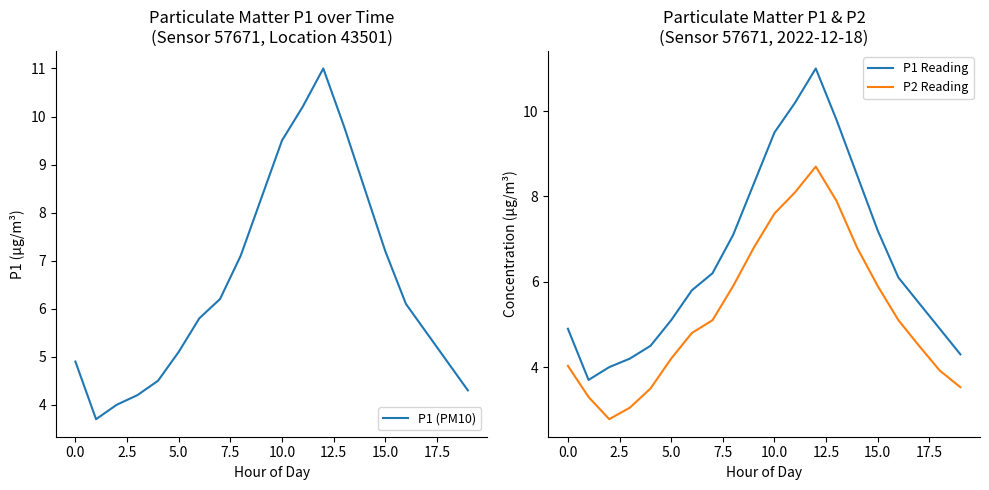

What are all the series names shown in the legend?

P1 (PM10), P1 Reading, P2 Reading